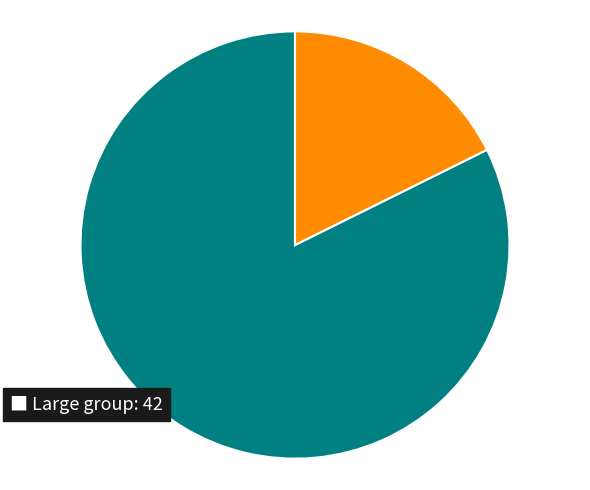

How many slices are in this pie chart?

2